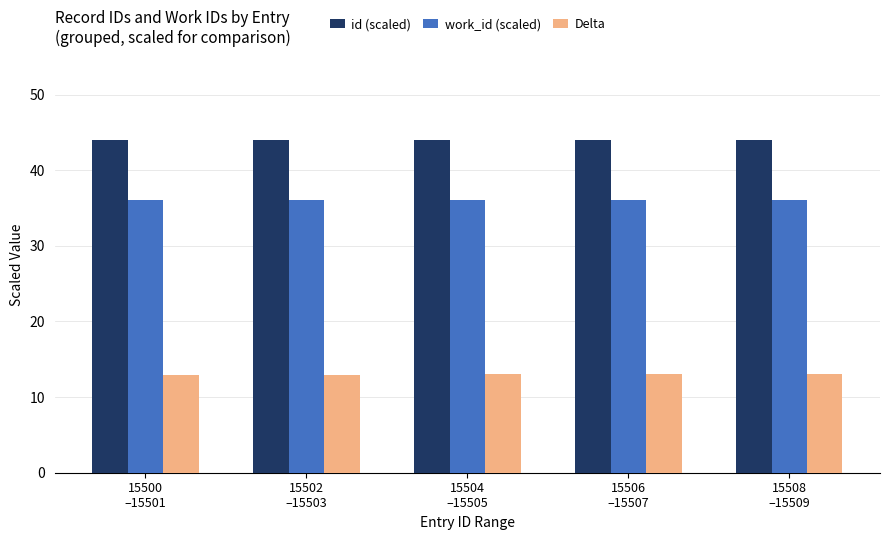

Are the bars horizontal?

No